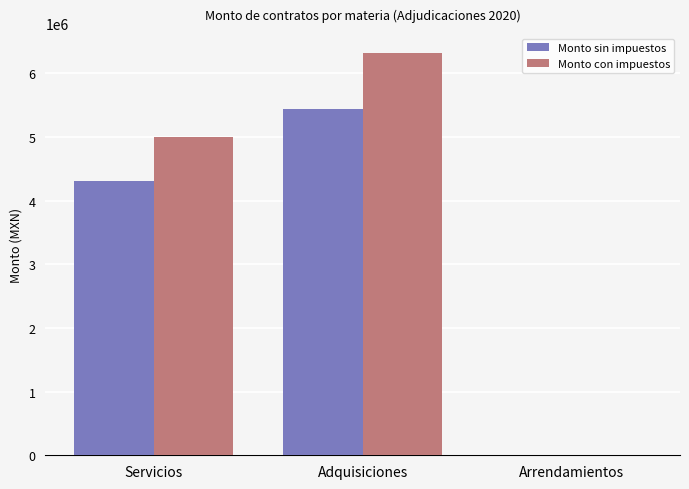

What is the greatest value displayed?

6316288.6